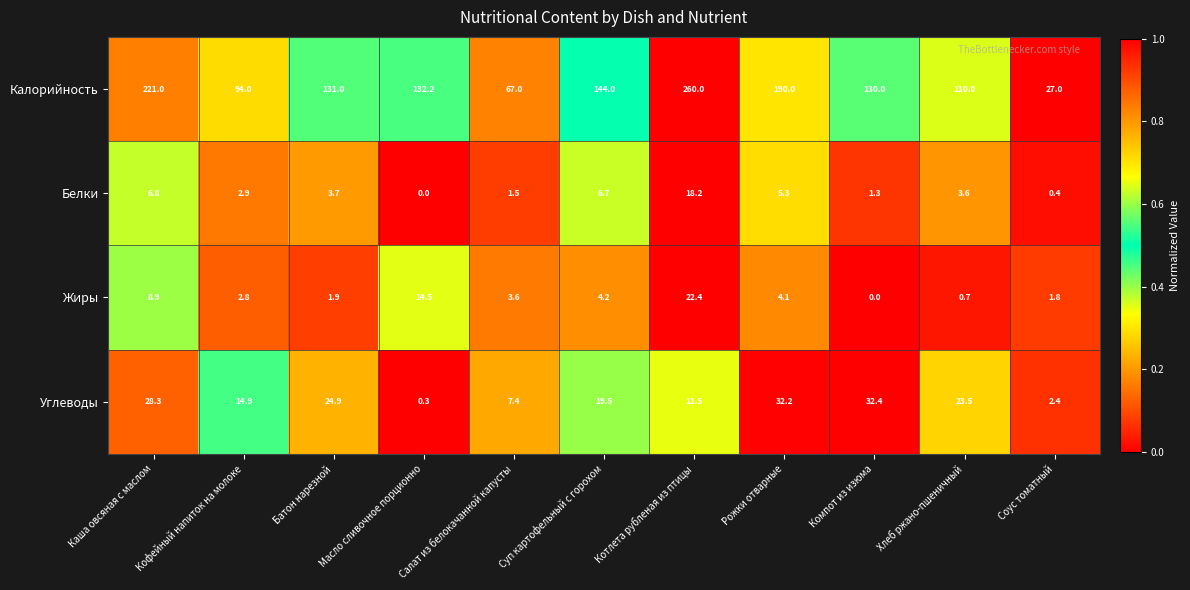

What is the difference between the Углеводы values at Масло сливочное порционно and Котлета рубленая из птицы?

11.2